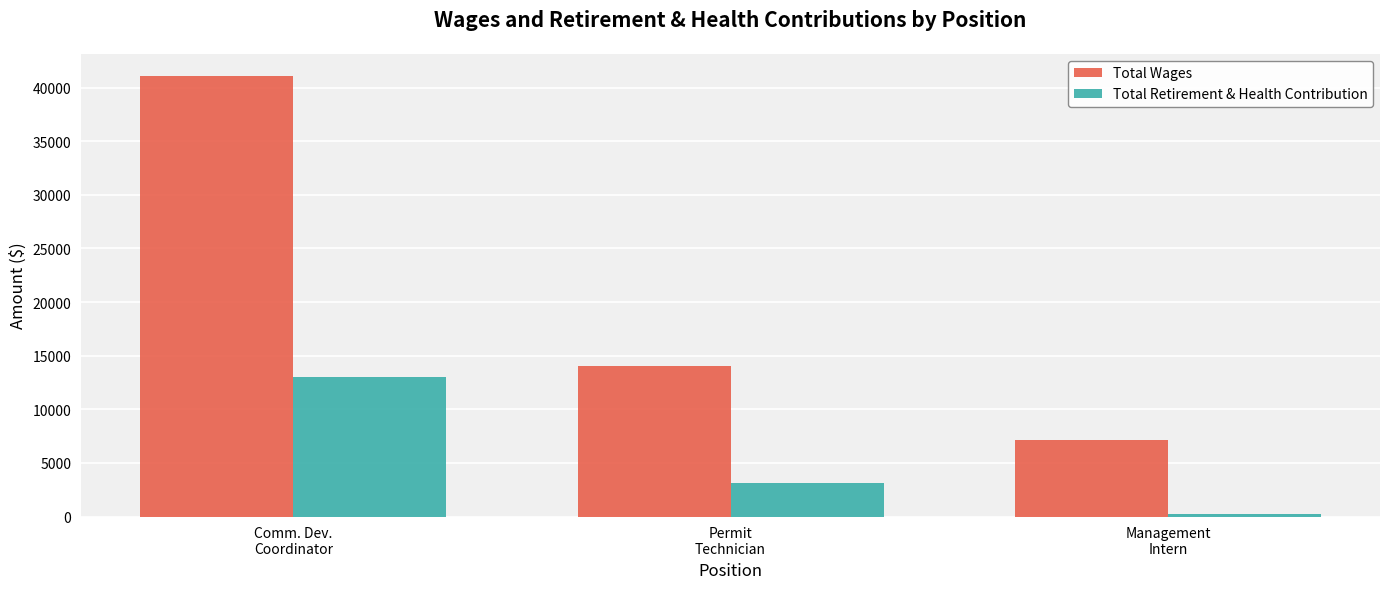

How many bars are there in each group?

2